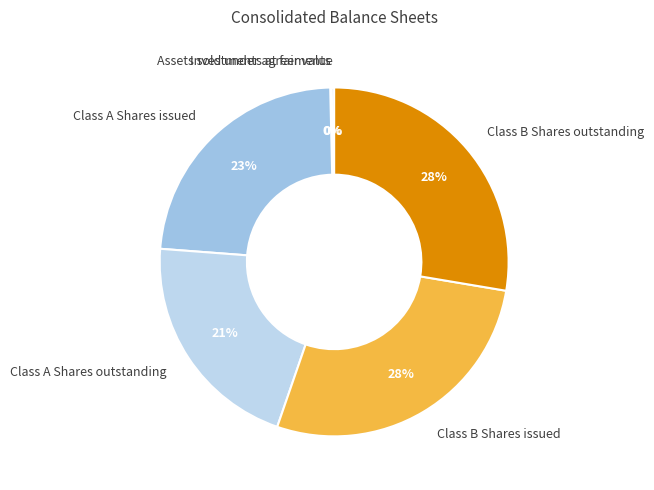

Which has a higher value, Class B Shares issued or Class A Shares issued?

Class B Shares issued